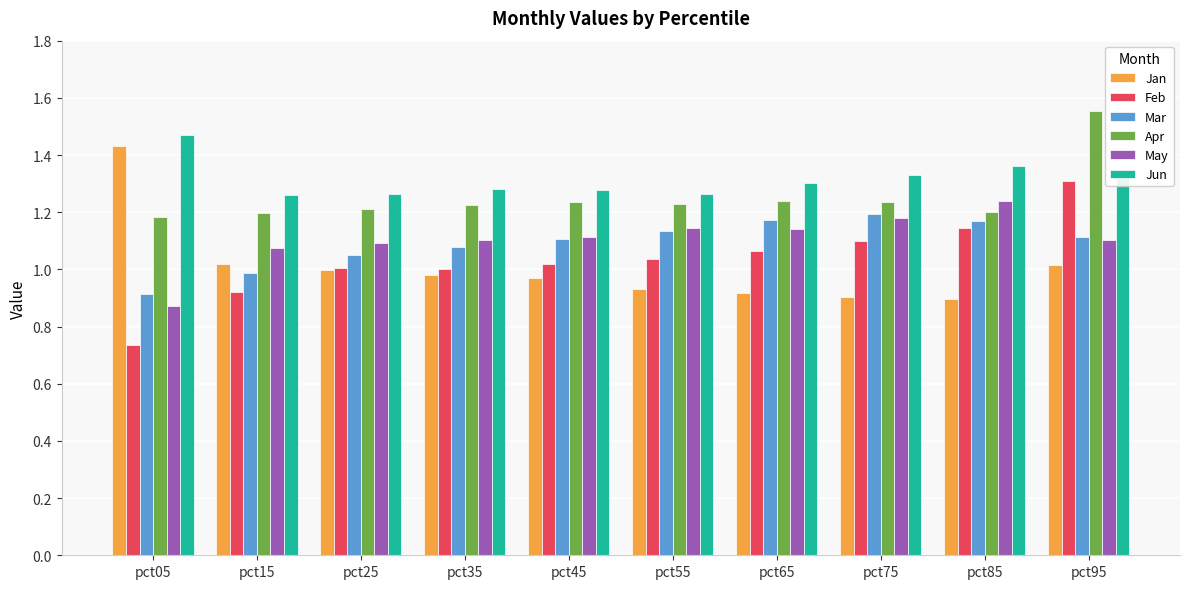

What is the sum of the Jan values at pct55 and pct45?

1.9